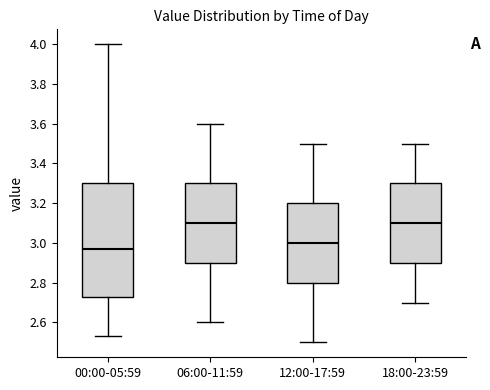

Where does the lower whisker of the box for 06:00-11:59 end on the y-axis? The values are not printed on the chart, so give them approximately, as read against the axis.

2.60